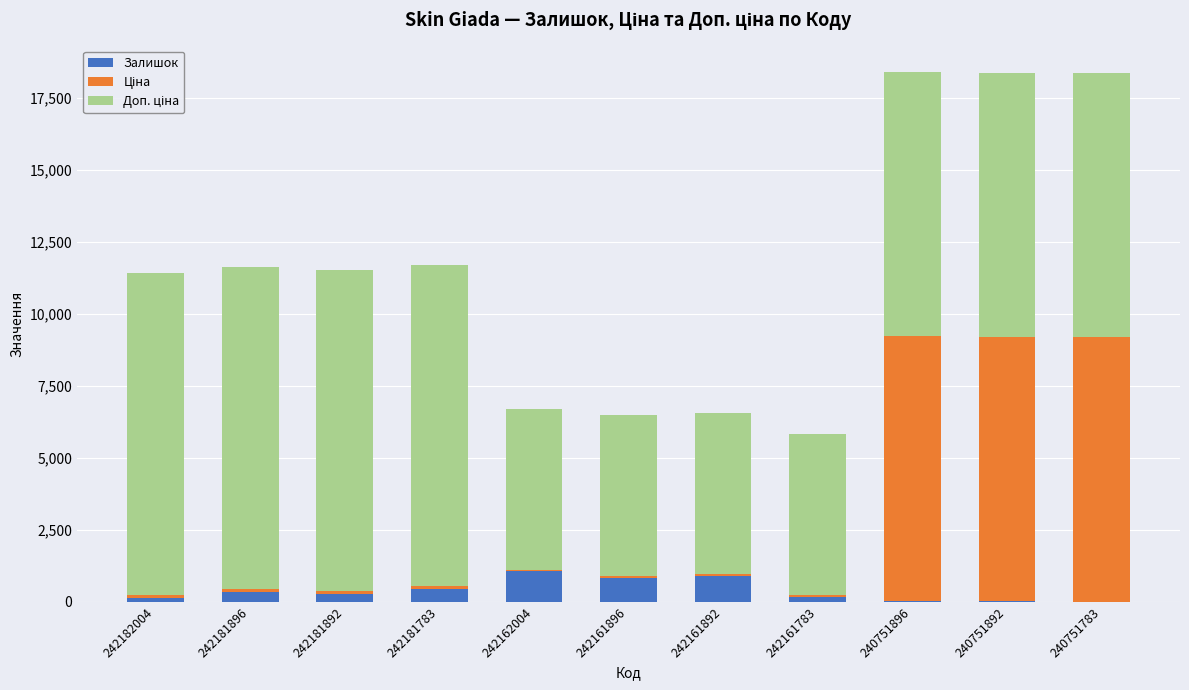

Are the bars horizontal?

No